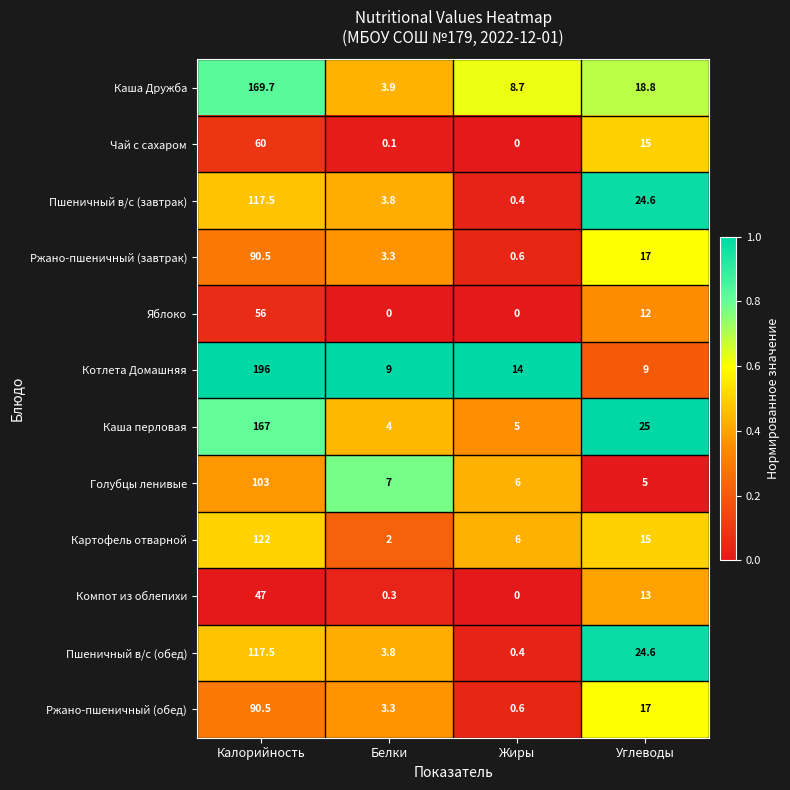

What is the difference between the highest and lowest values at Жиры?

14.0